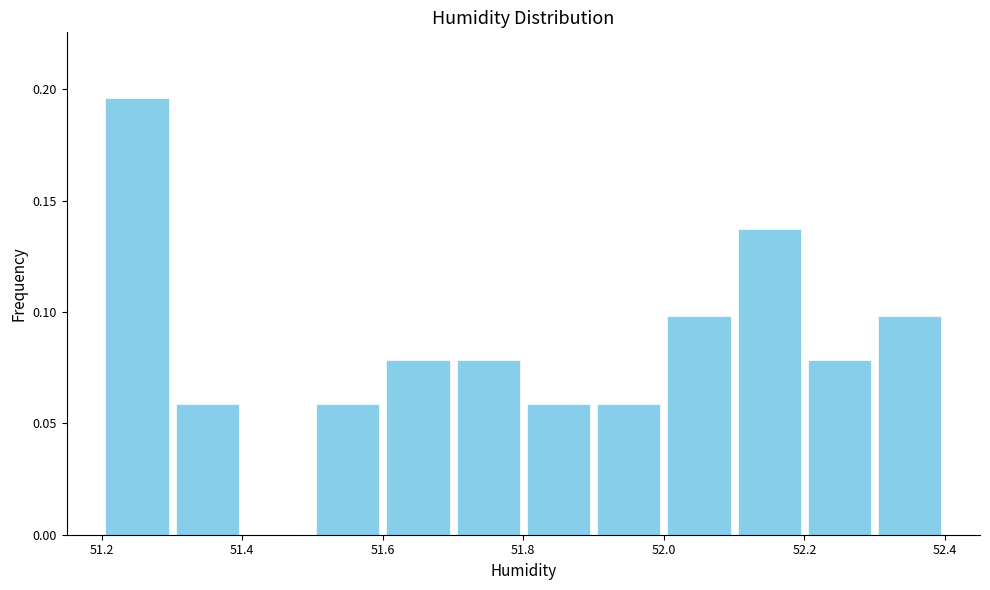

Reading left to right, transcribe this chart: for each bar, give the range it covers on the x-axis and its height. The values are not printed on the chart, so give them approximately, as read against the axis.

51.2 to 51.3: 0.195
51.3 to 51.4: 0.060
51.4 to 51.5: 0
51.5 to 51.6: 0.060
51.6 to 51.7: 0.080
51.7 to 51.8: 0.080
51.8 to 51.9: 0.060
51.9 to 52.0: 0.060
52.0 to 52.1: 0.100
52.1 to 52.2: 0.135
52.2 to 52.3: 0.080
52.3 to 52.4: 0.100